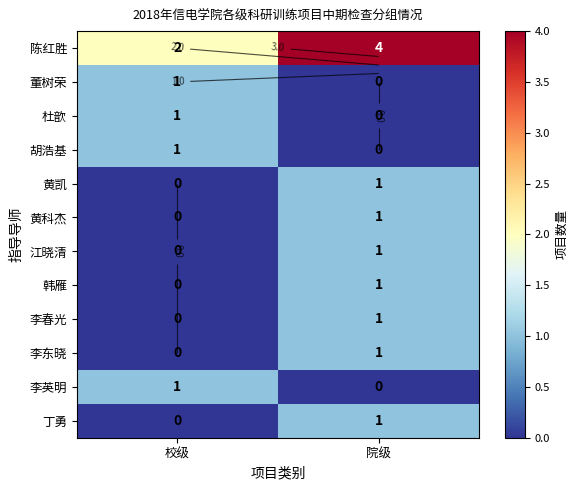

What is the total value across all series at 校级?

6